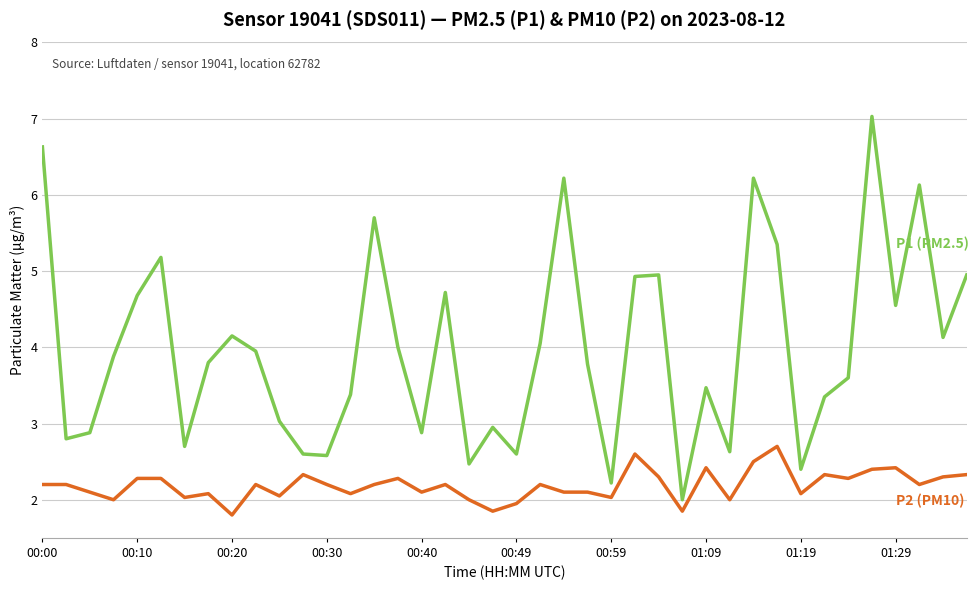

What is the minimum value shown in the chart?

1.8